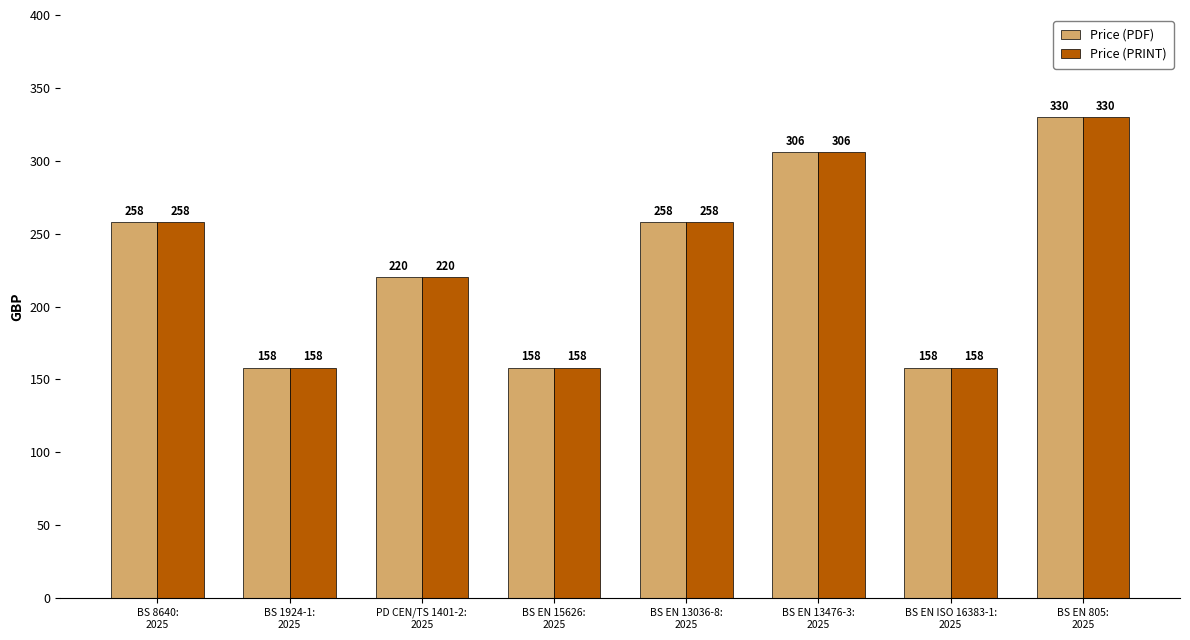

How many bars are there in each group?

2